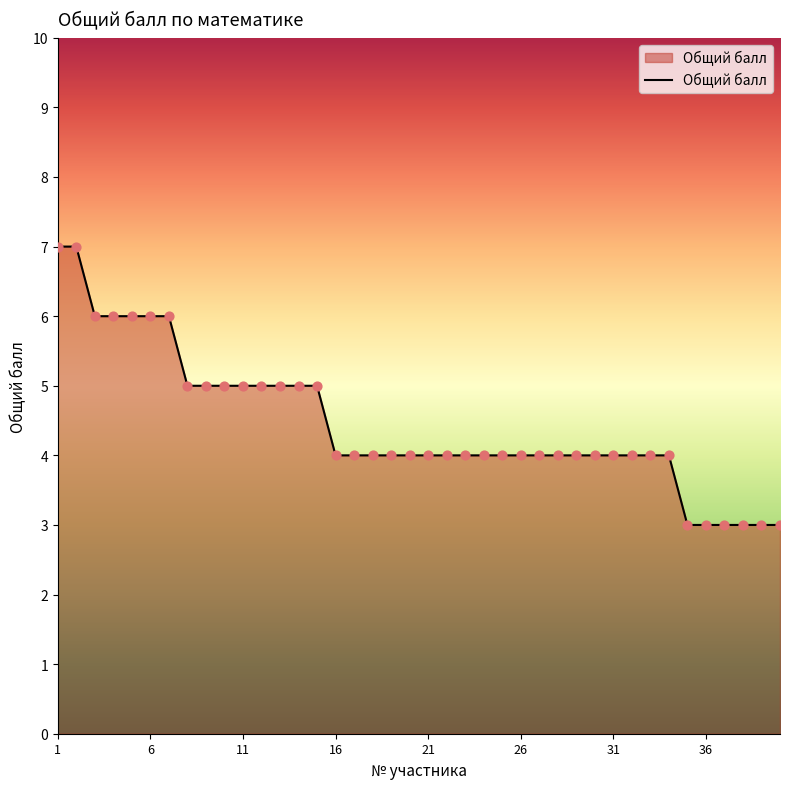

What is the difference between the maximum and minimum values?

4